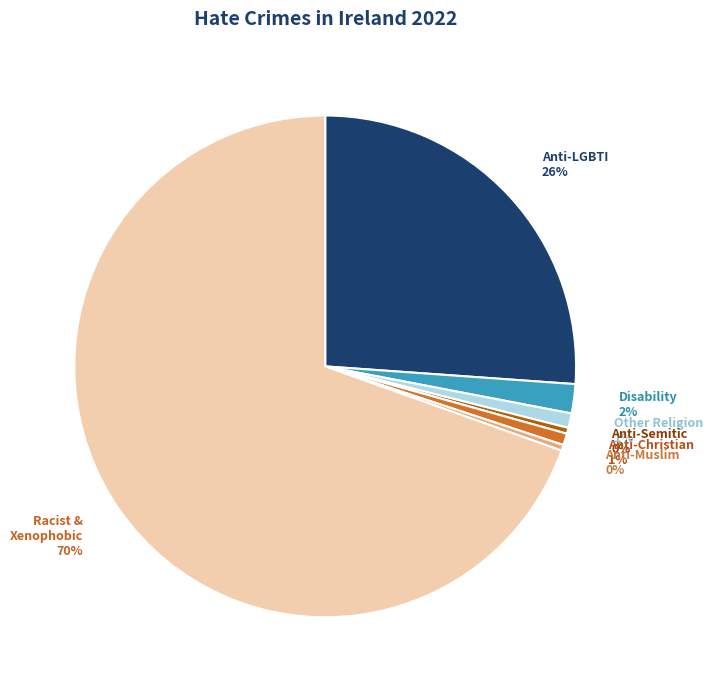

Does any single category account for the majority?

Yes